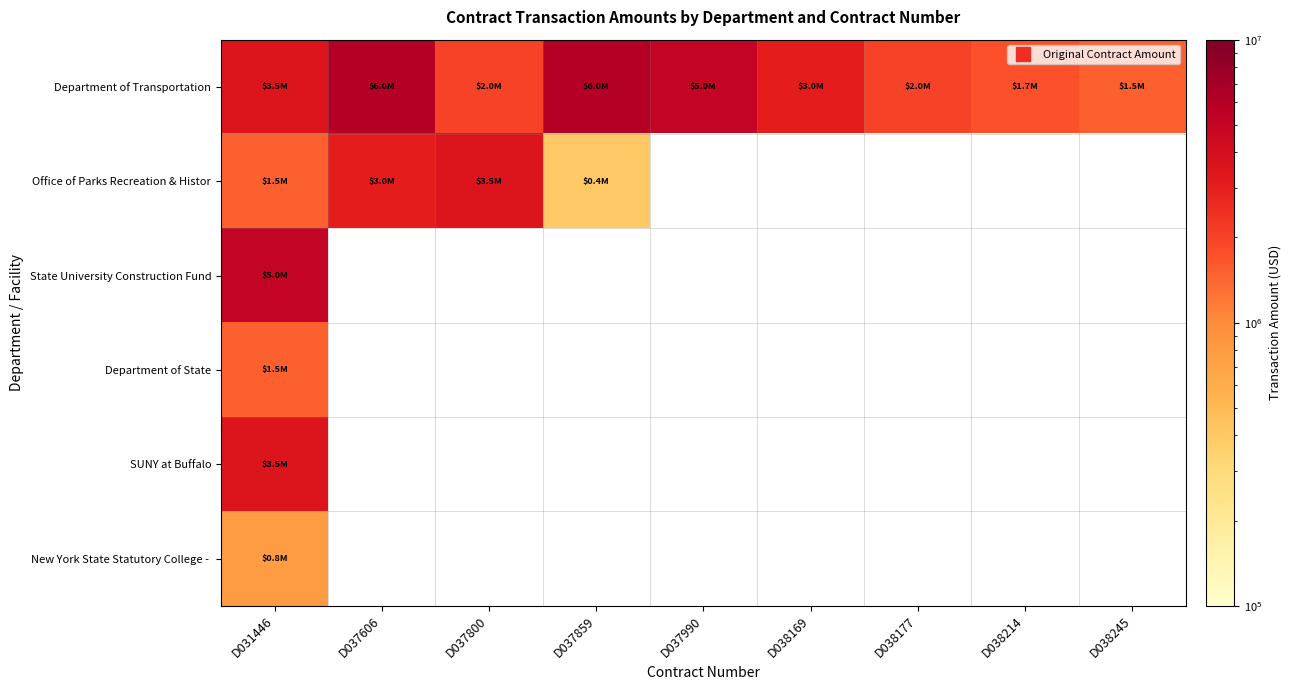

Count the number of data series in this chart.

6